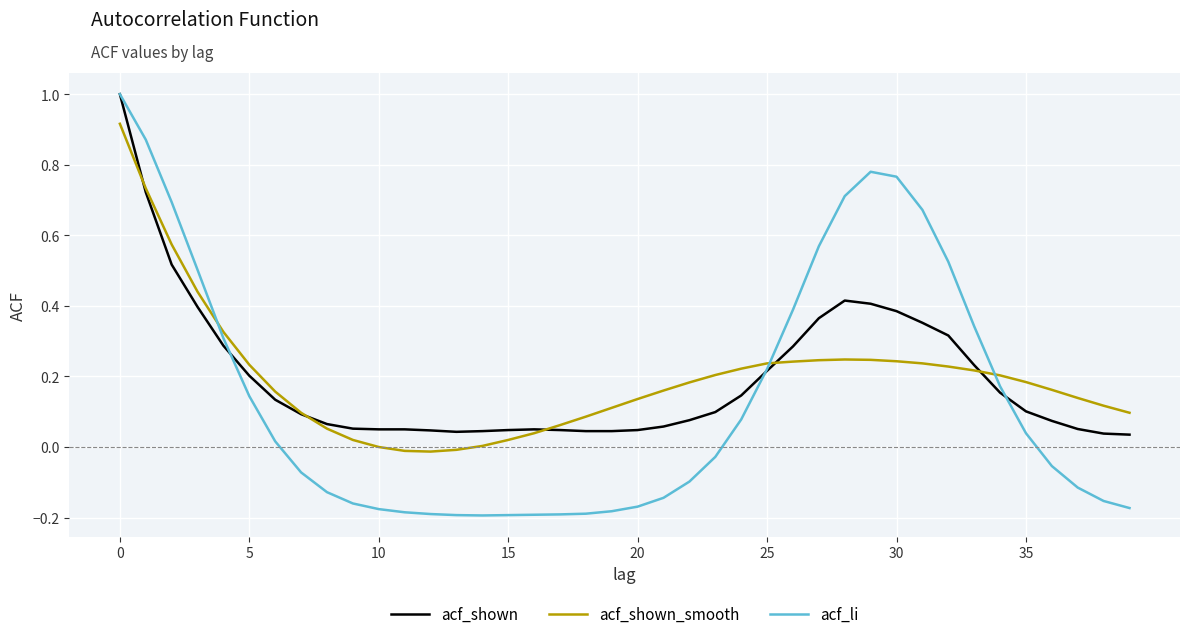

Rank the series by their maximum value, from lowest to highest.

acf_shown_smooth, acf_shown, acf_li